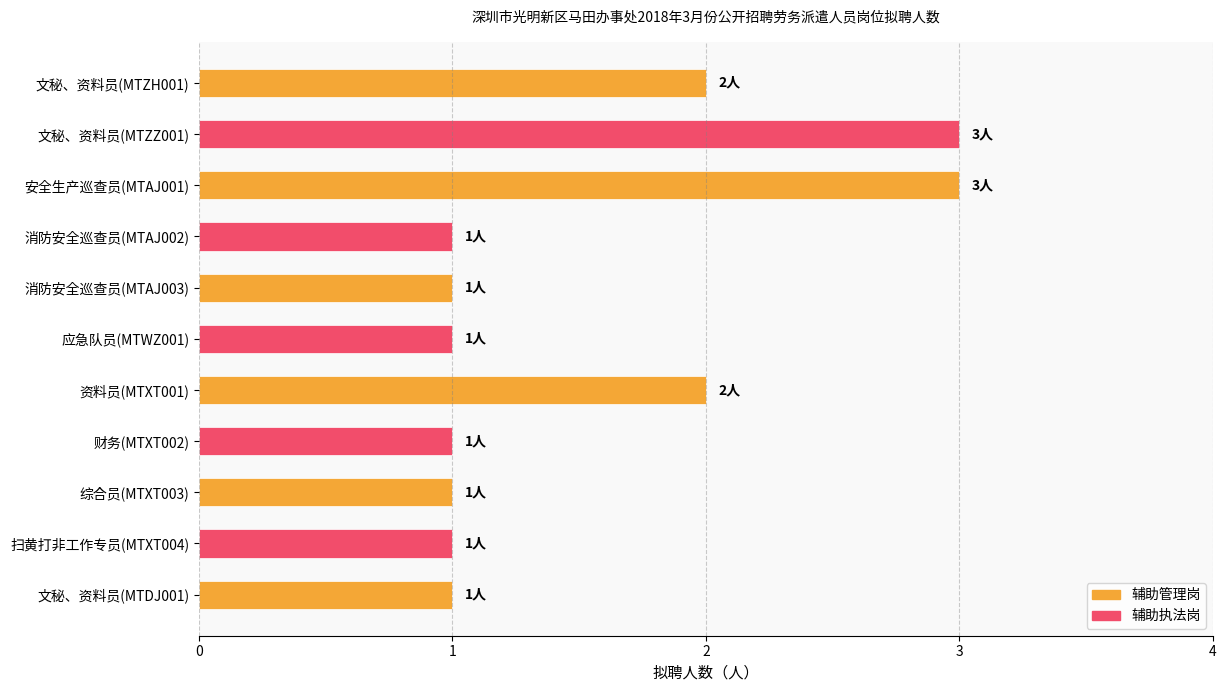

Reading top to bottom, list all the values displayed in this chart.

文秘、资料员(MTZH001)=2	文秘、资料员(MTZZ001)=3	安全生产巡查员(MTAJ001)=3	消防安全巡查员(MTAJ002)=1	消防安全巡查员(MTAJ003)=1	应急队员(MTWZ001)=1	资料员(MTXT001)=2	财务(MTXT002)=1	综合员(MTXT003)=1	扫黄打非工作专员(MTXT004)=1	文秘、资料员(MTDJ001)=1